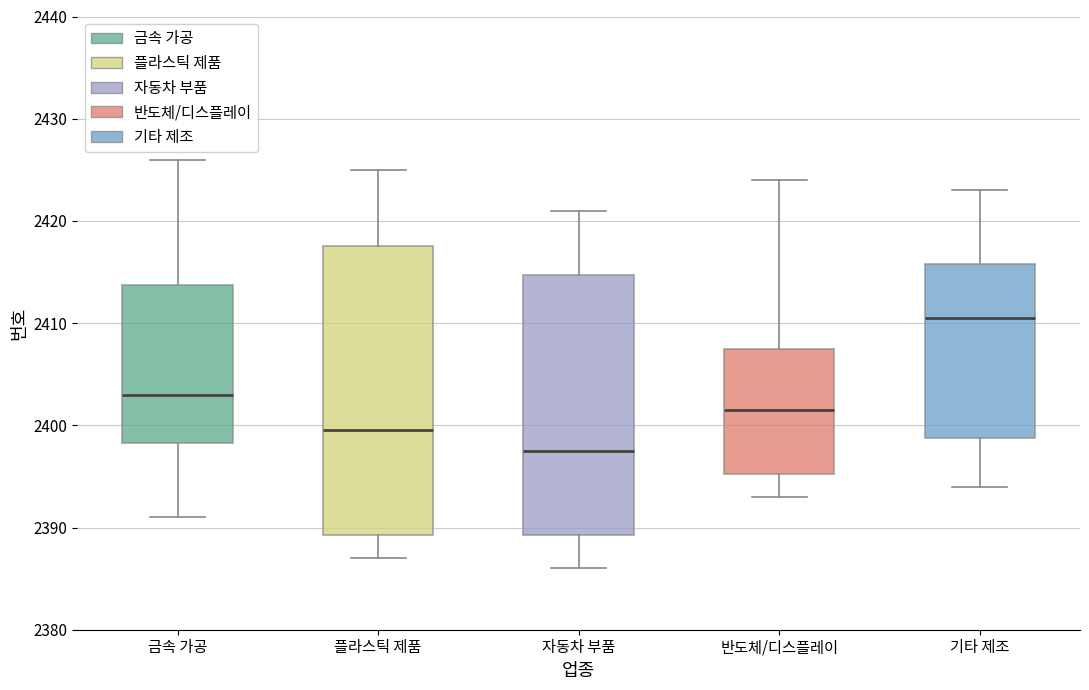

Comparing the boxes themselves (not the whiskers), which one is the tallest?

플라스틱 제품